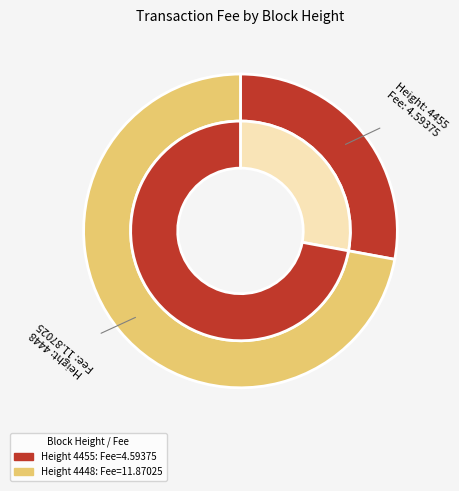

Which category has the smallest portion of the pie?

4455